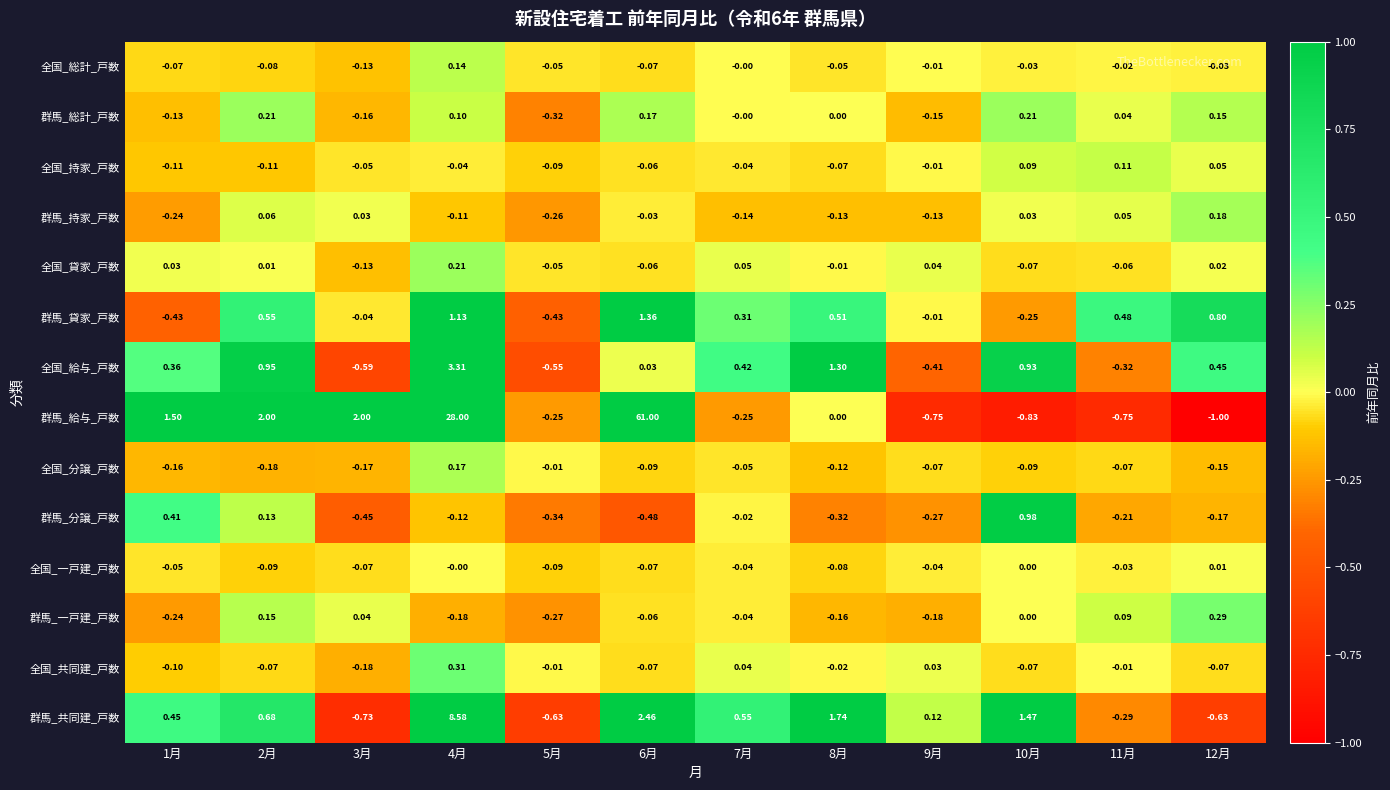

Which series has the widest spread of values?

群馬_給与_戸数